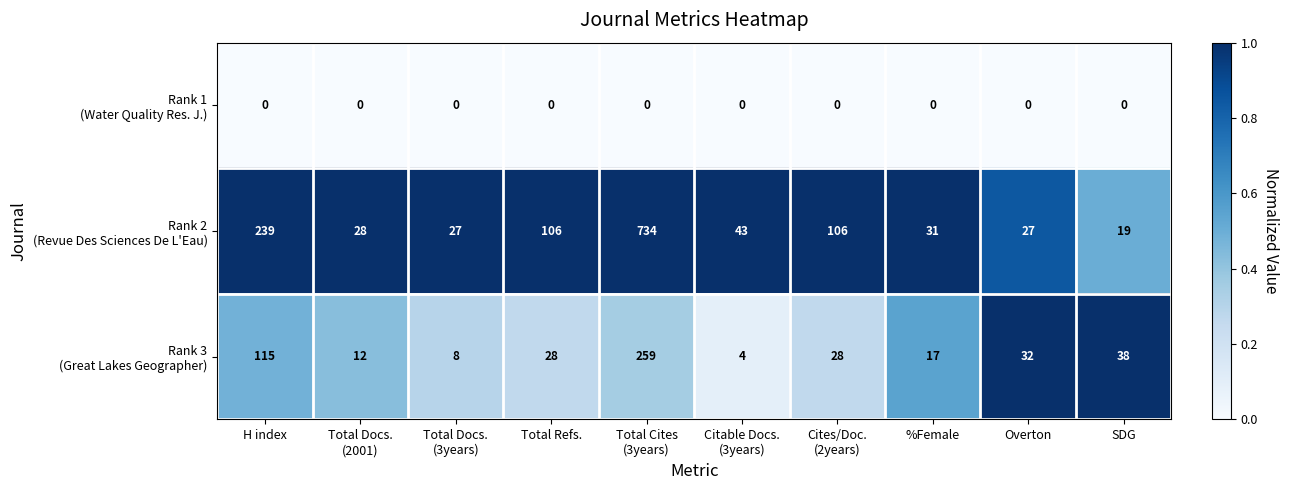

What is the total value across all series at Overton?

59